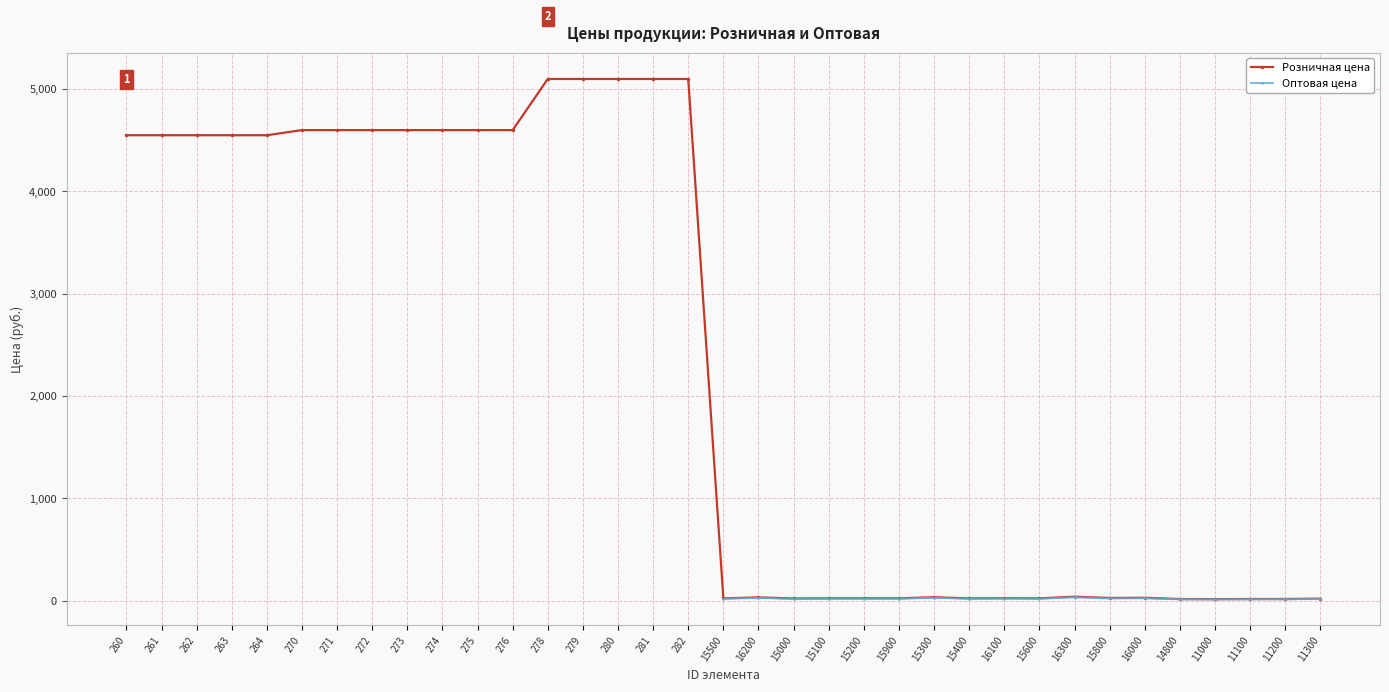

What is the label of the 30th point from the right?

270